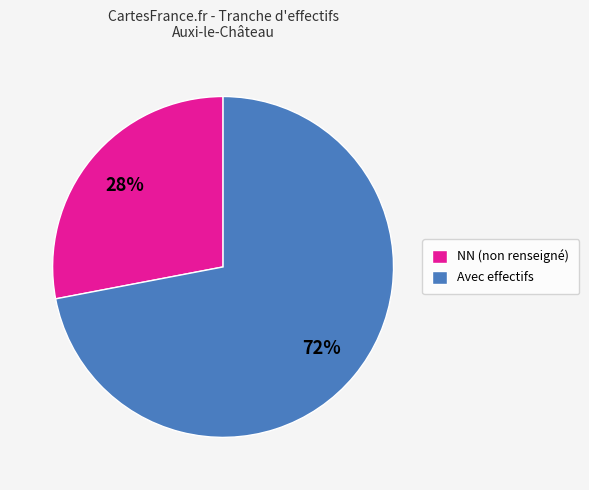

The NN (non renseigné) slice represents 28% of the pie. True or false?

True